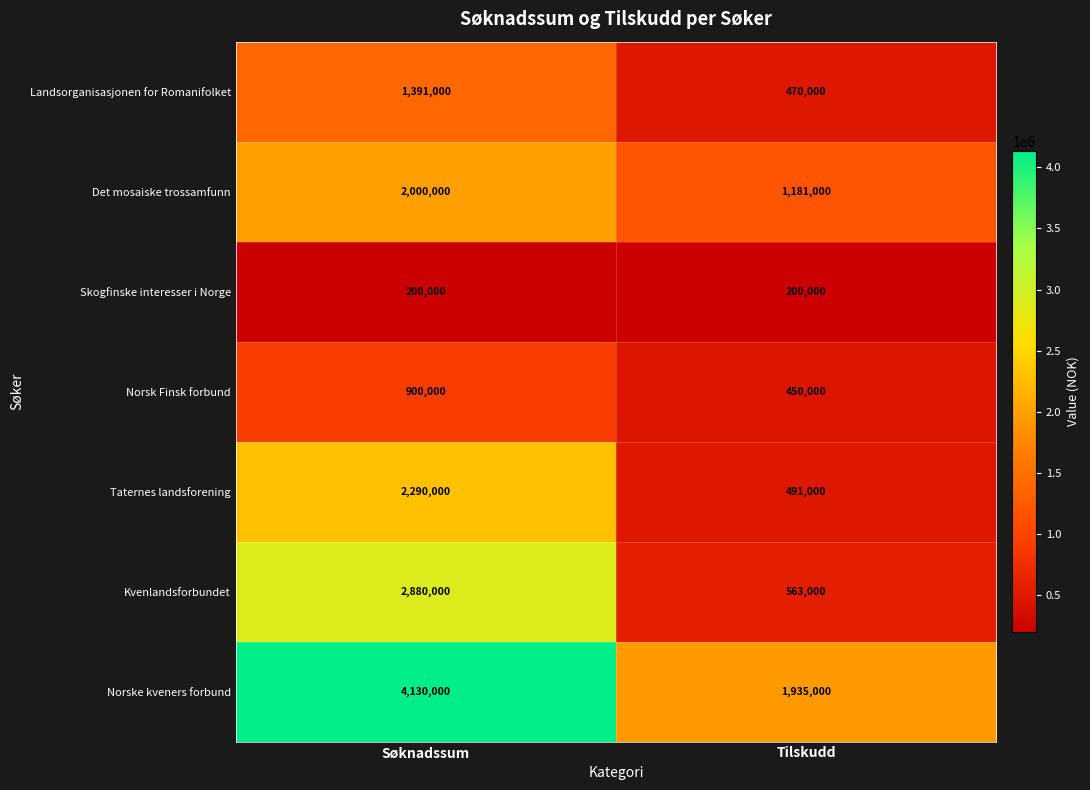

Which series has the widest spread of values?

Kvenlandsforbundet